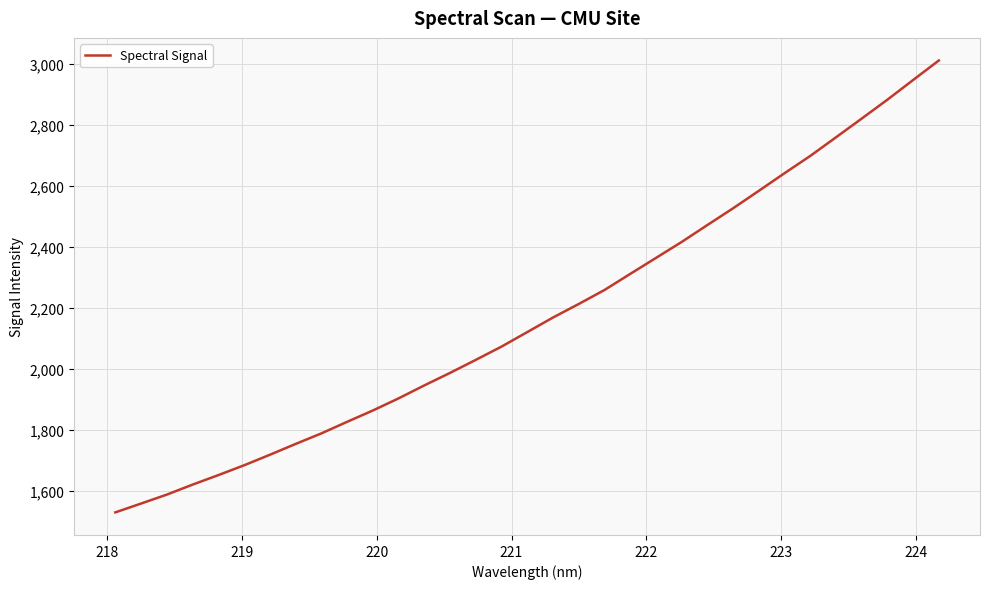

What is the smallest value displayed?

1530.8